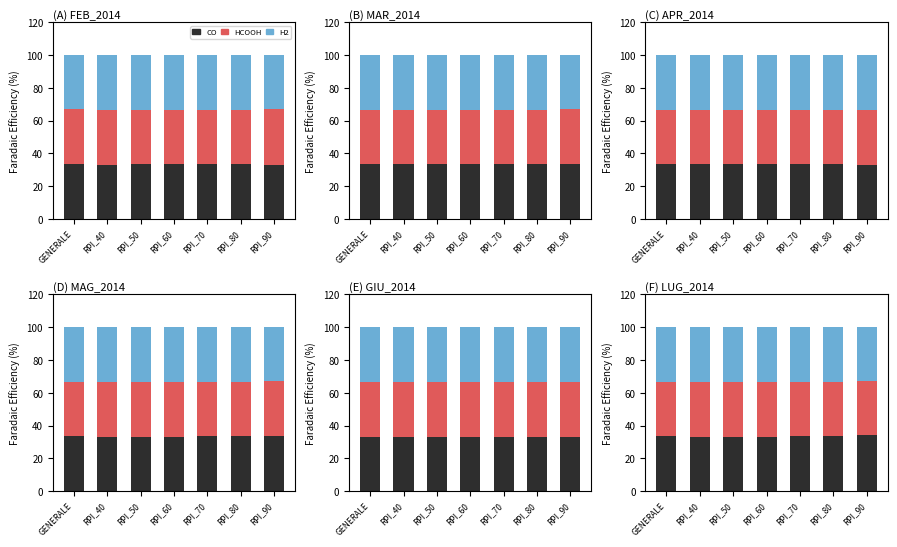

List the labels in order of CO value, smallest first.

RPI_50, RPI_40, RPI_60, RPI_80, RPI_70, GENERALE, RPI_90